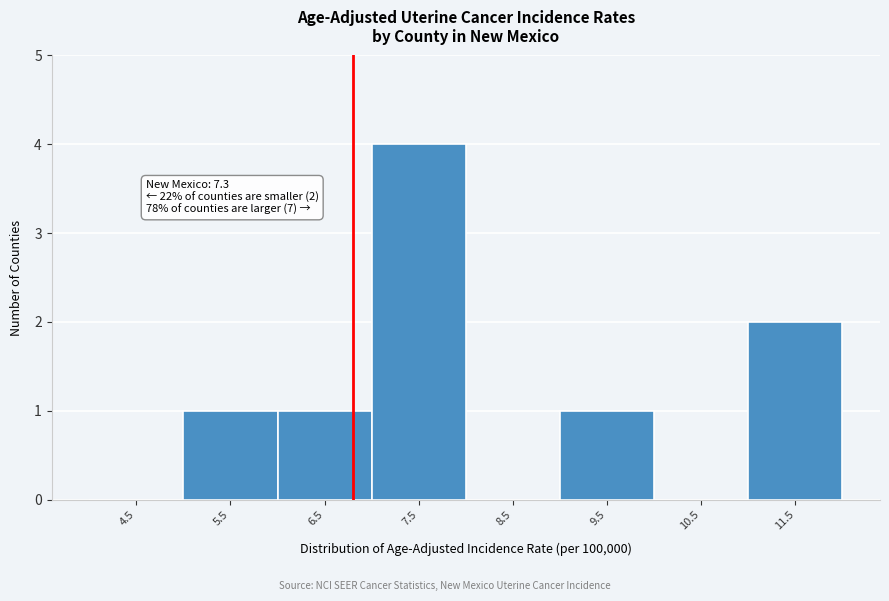

Reading right to left, list all the values displayed in this chart.

11.5=2	10.5=0	9.5=1	8.5=0	7.5=4	6.5=1	5.5=1	4.5=0